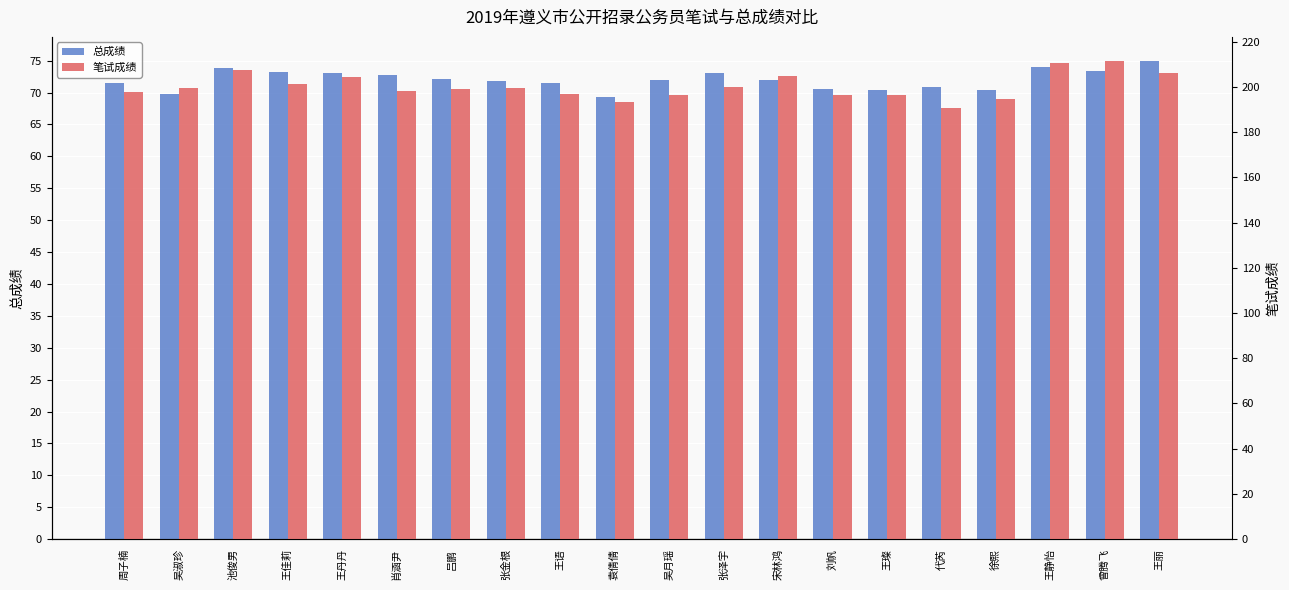

What is the label of the 13th bar from the right?

张金根